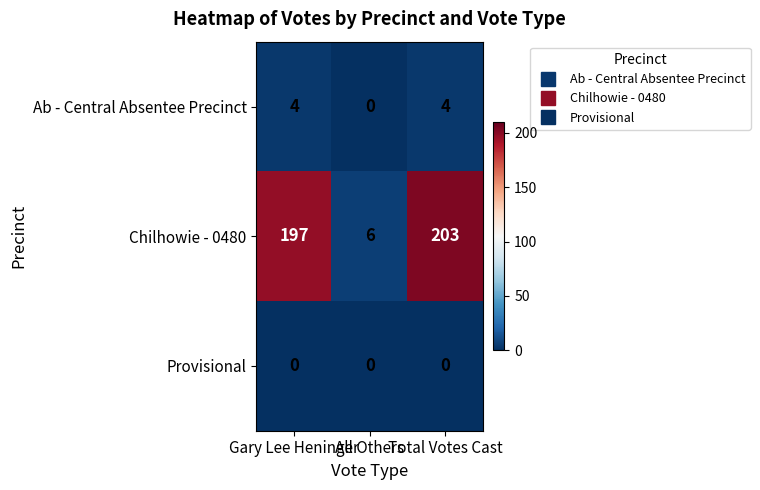

Count the number of data series in this chart.

3